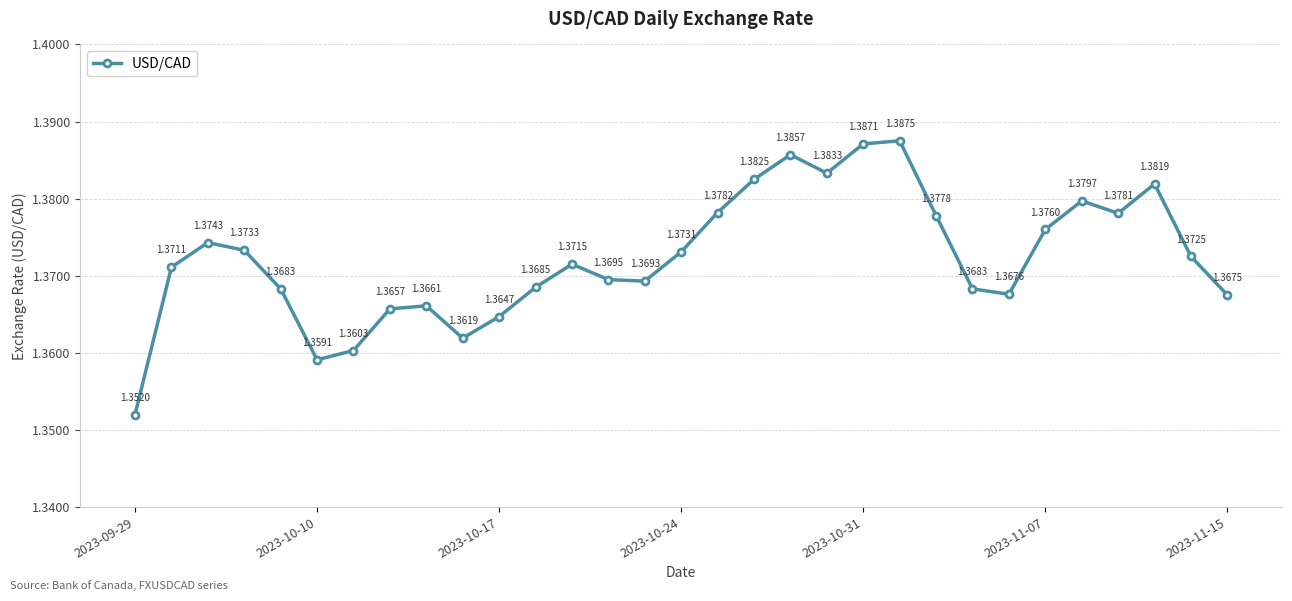

Is this an area chart (filled region under the line)?

No